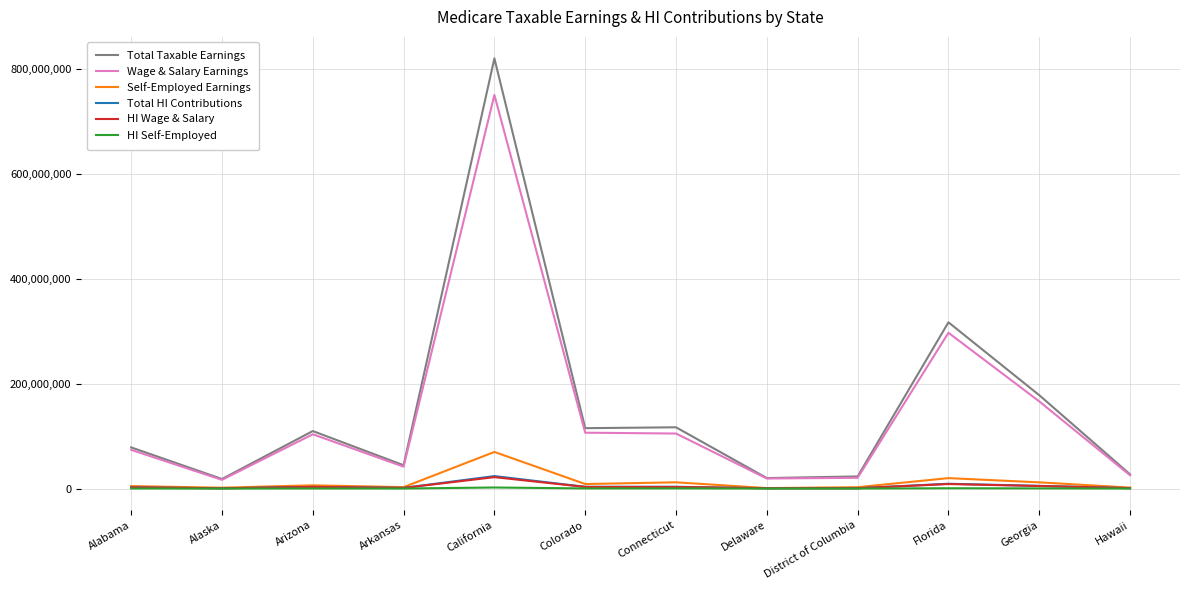

At which label is Wage & Salary Earnings closest to 383572092?

Florida